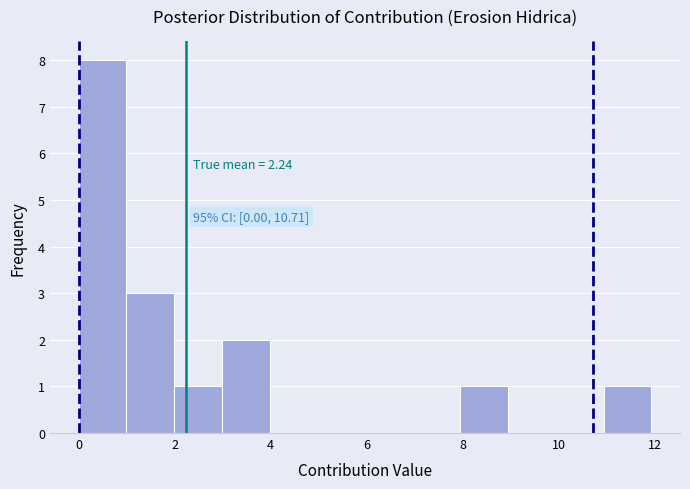

Over which range of the x-axis is the bar tallest?

0 to 1